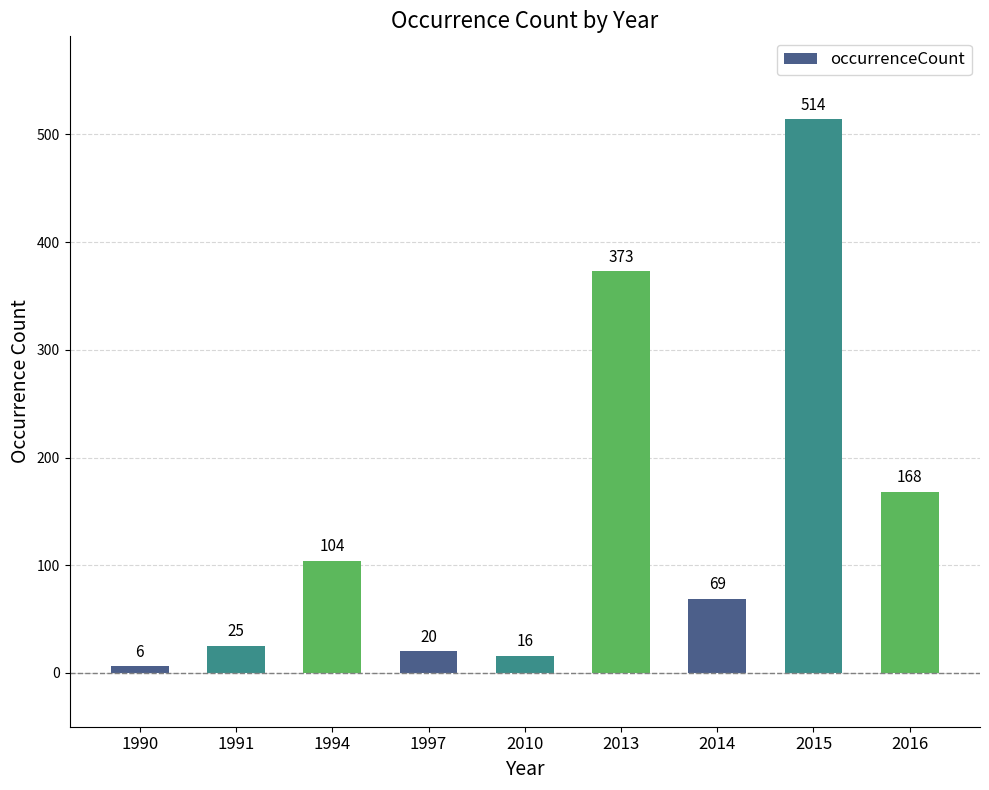

At which label is the value closest to 260?

2016